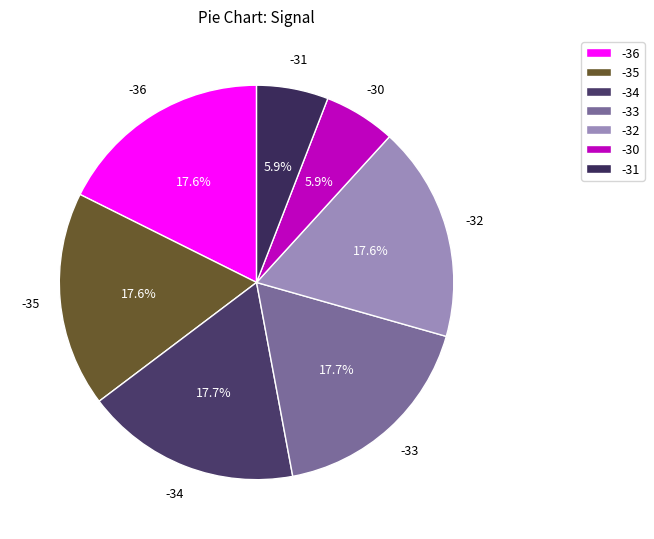

Approximately how many times larger is the value at -32 compared to -33?

1.0